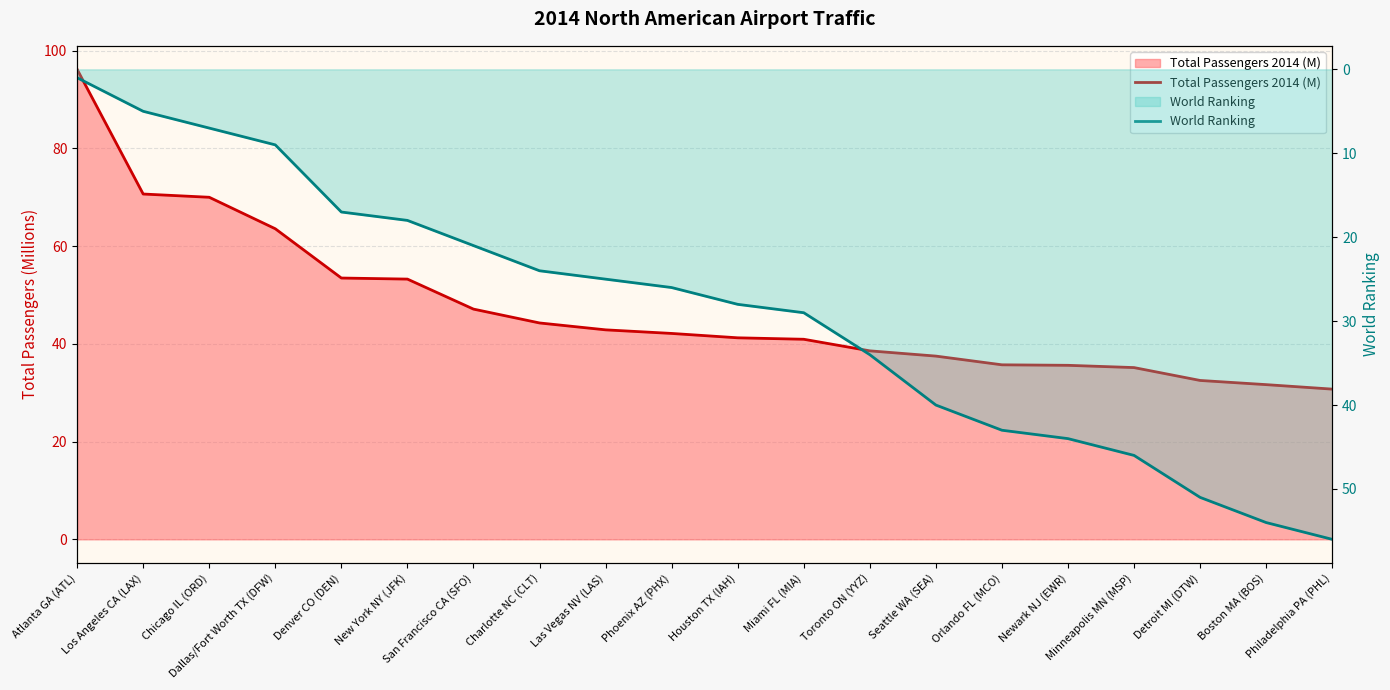

What is the label of the 3rd point from the left?

Chicago IL (ORD)